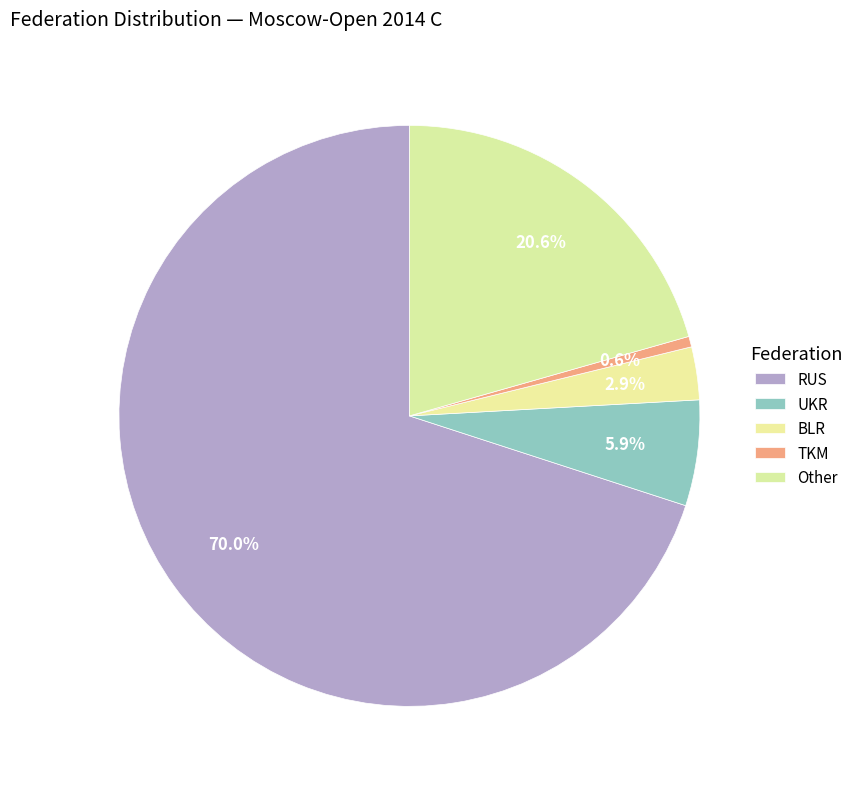

To the nearest percent, what percentage of the pie is TKM?

1%